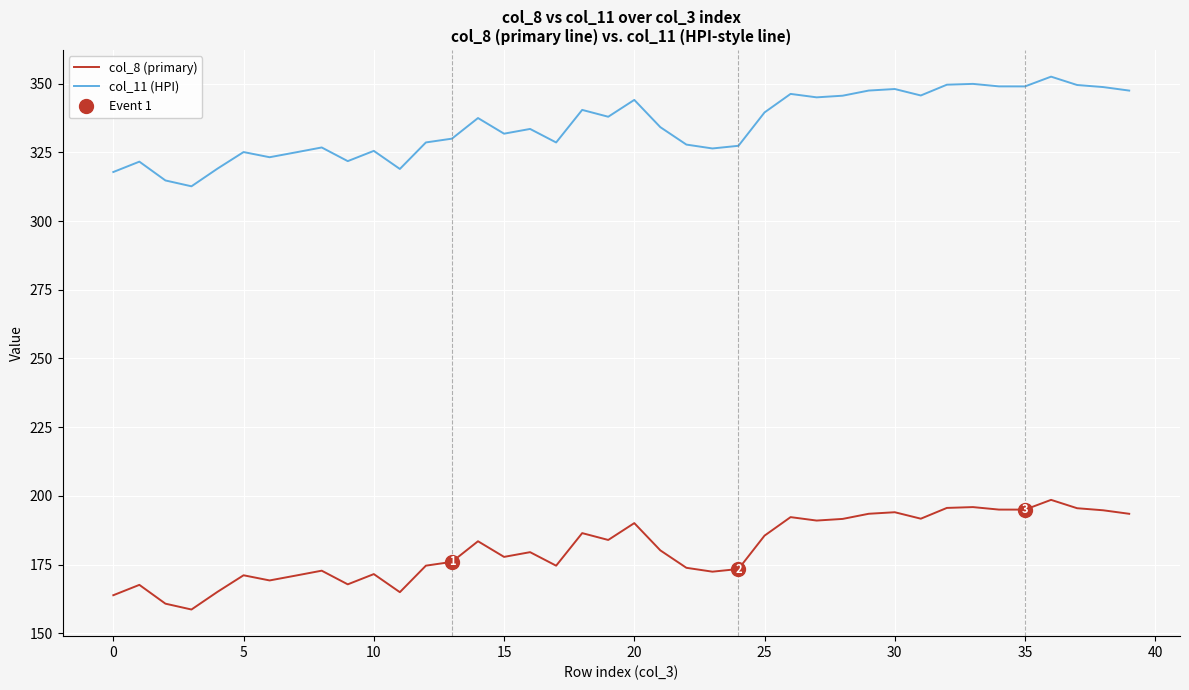

Rank the series at 37 from lowest to highest value.

col_8 (primary), col_11 (HPI)